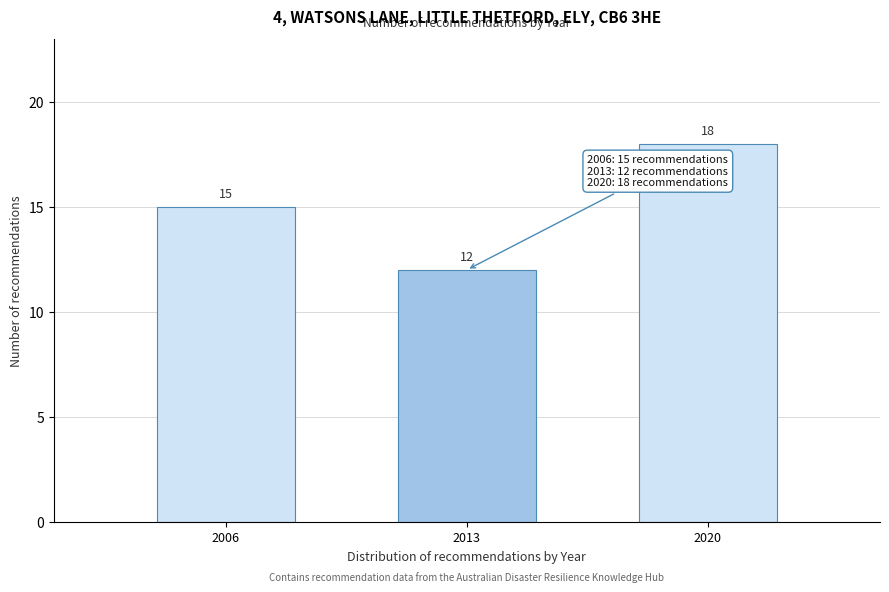

Reading left to right, transcribe all the data shown in this chart.

2006=15	2013=12	2020=18